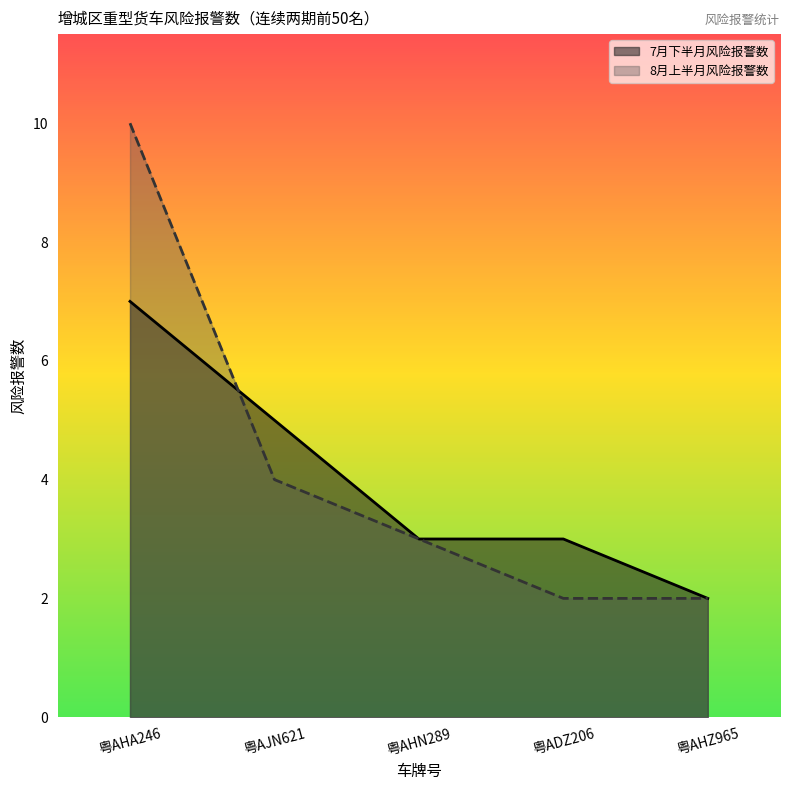

List the series in order of their peak value, highest first.

8月上半月风险报警数, 7月下半月风险报警数